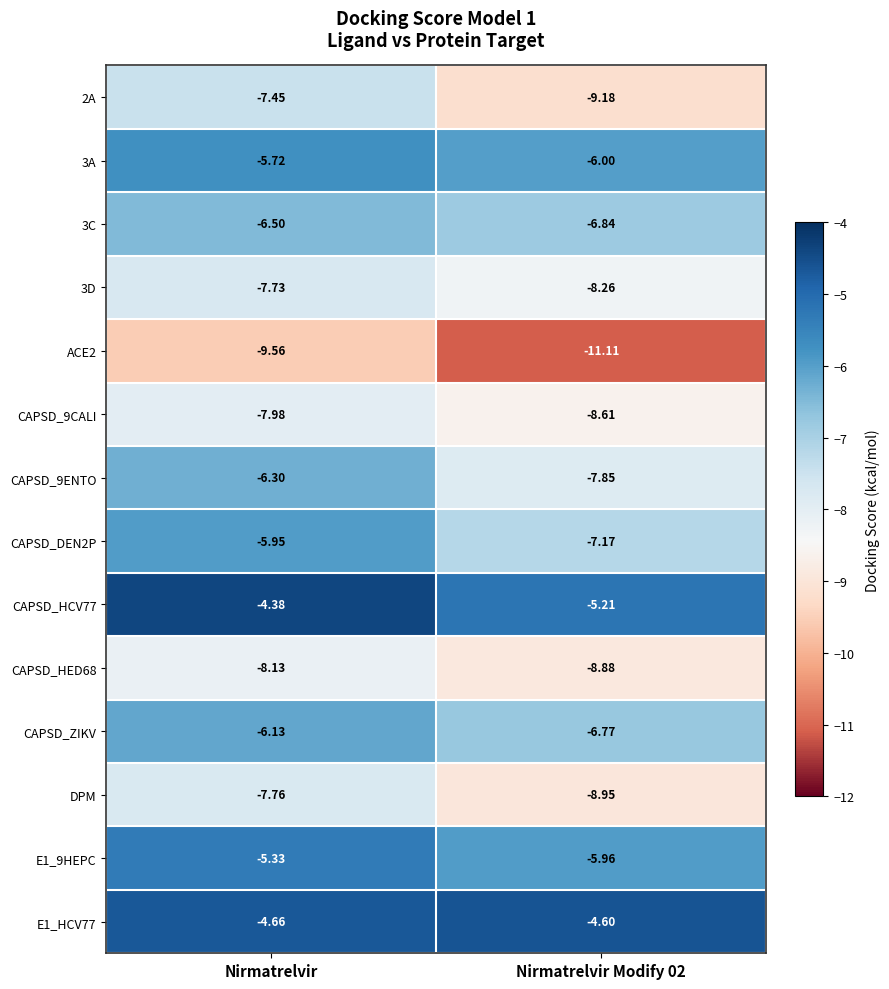

Which category has the highest value across all series?

Nirmatrelvir